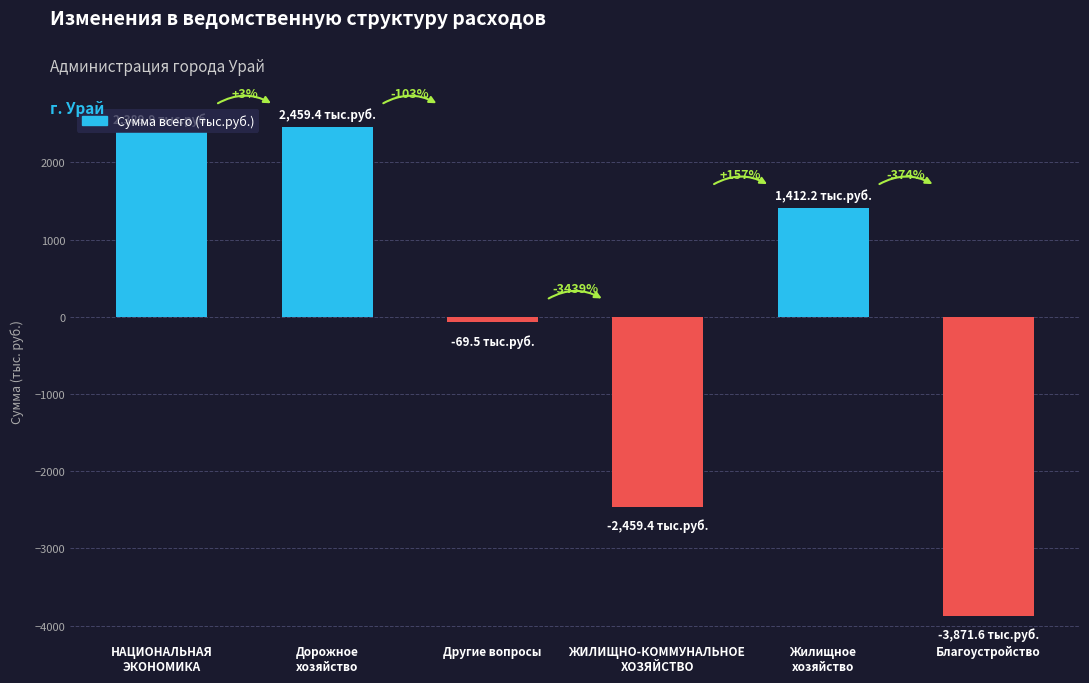

What is the sum of the values at Другие вопросы and НАЦИОНАЛЬНАЯ
ЭКОНОМИКА?

2320.4